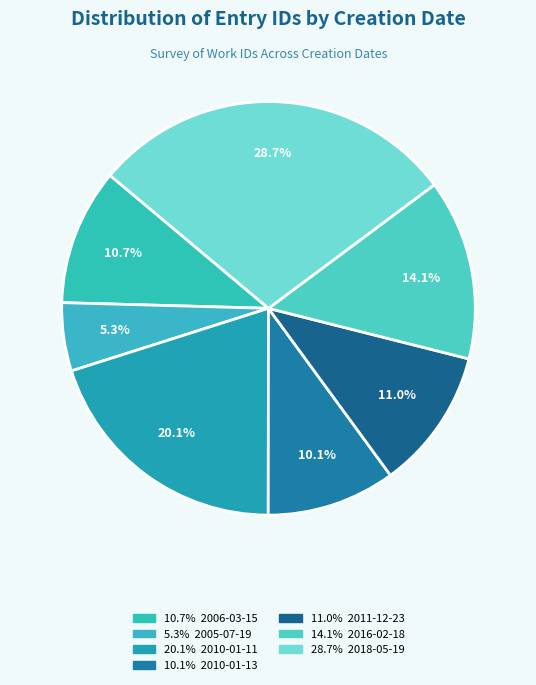

To the nearest percent, what is the average slice percentage?

14%